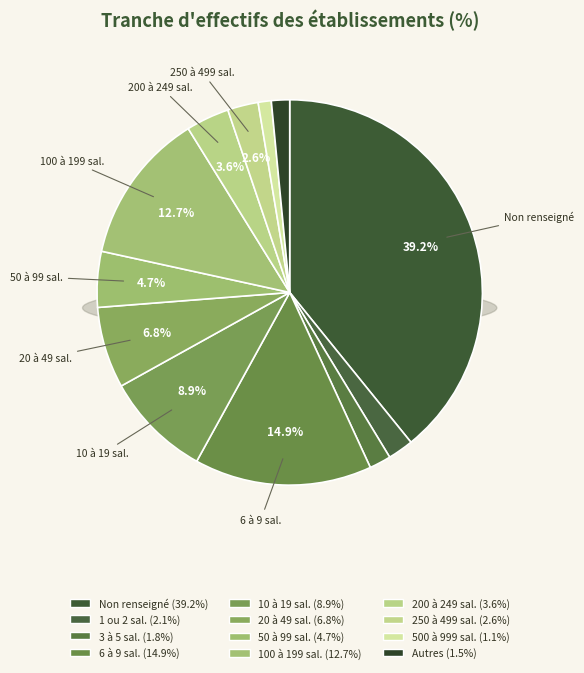

True or false: 12 accounts for 13% of the total.

False